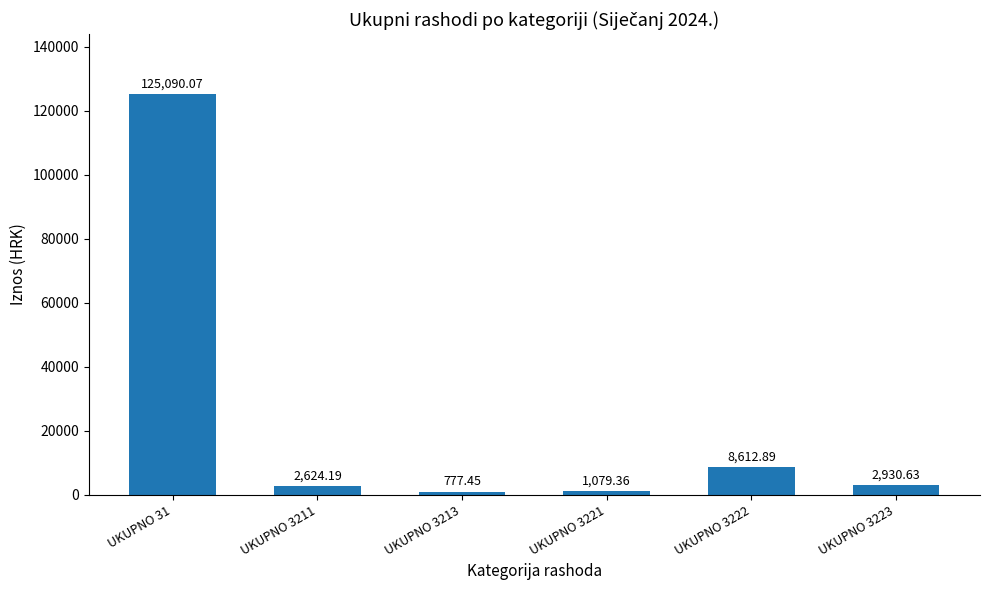

Which has a higher value, UKUPNO 3223 or UKUPNO 3211?

UKUPNO 3223